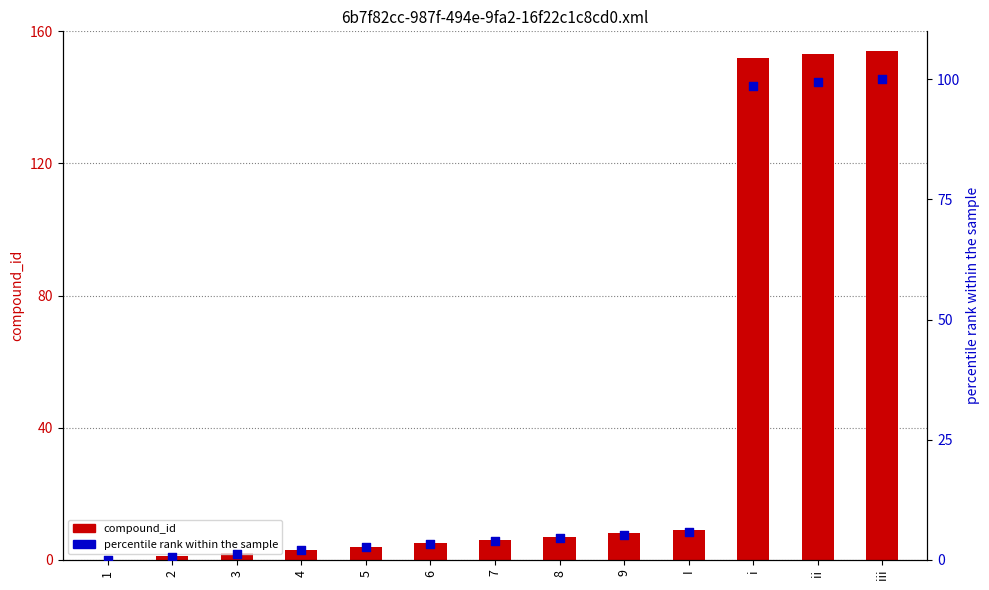

Which series reaches the minimum Y coordinate?

compound_id